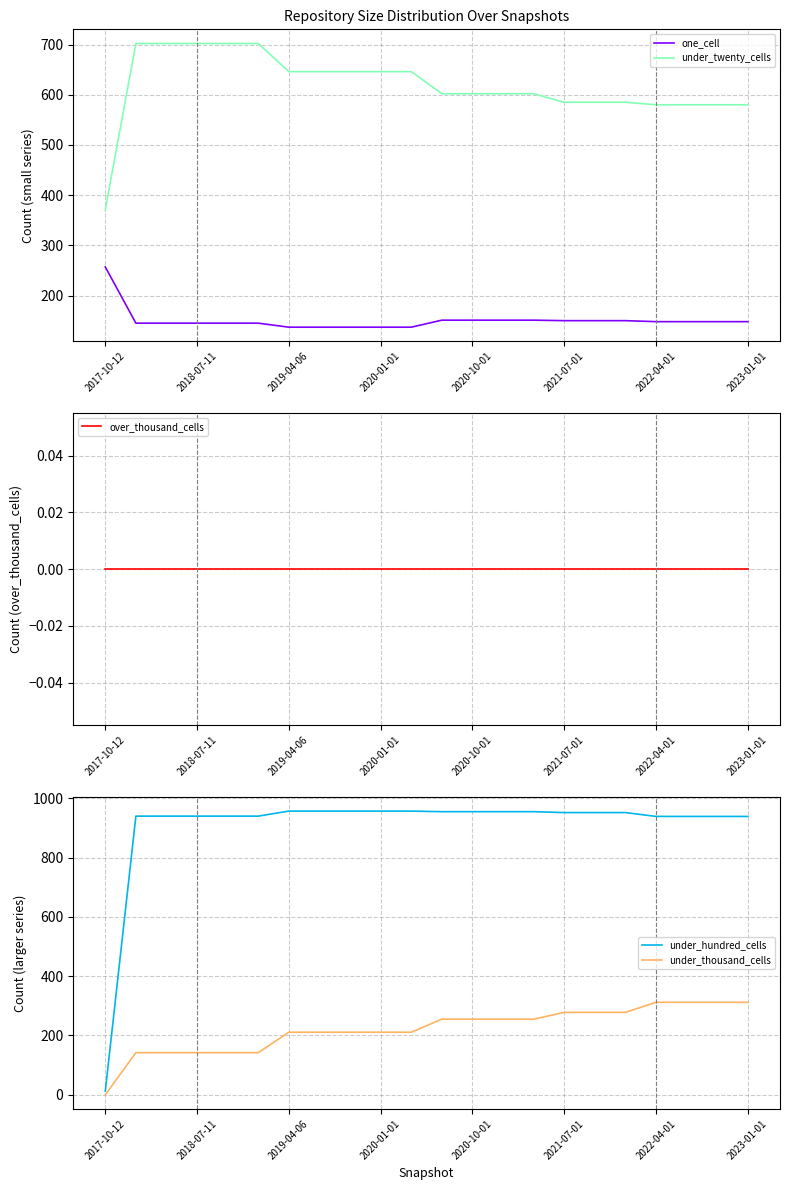

True or false: under_twenty_cells and one_cell cross at least once.

False